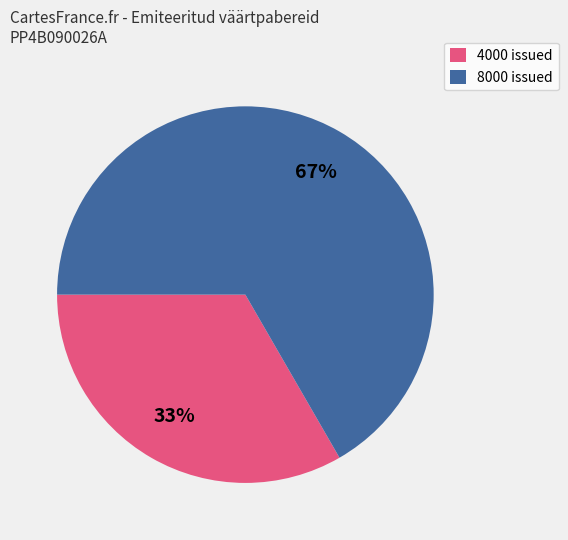

Which category has the smallest portion of the pie?

4000